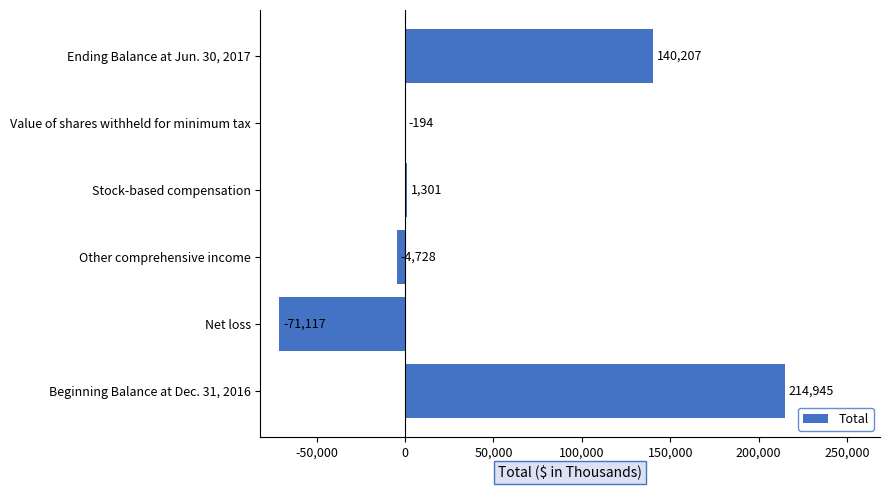

What is the sum of the values at Beginning Balance at Dec. 31, 2016 and Other comprehensive income?

210217